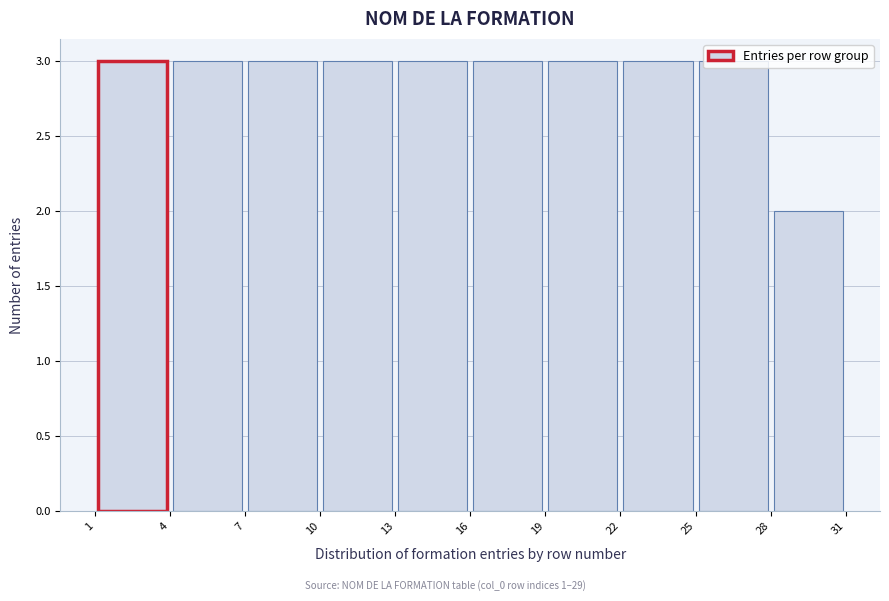

Reading left to right, list every bar in this chart as the range it spans on the x-axis followed by its height. The values are not printed on the chart, so give them approximately, as read against the axis.

1 to 4: 3
4 to 7: 3
7 to 10: 3
10 to 13: 3
13 to 16: 3
16 to 19: 3
19 to 22: 3
22 to 25: 3
25 to 28: 3
28 to 31: 2